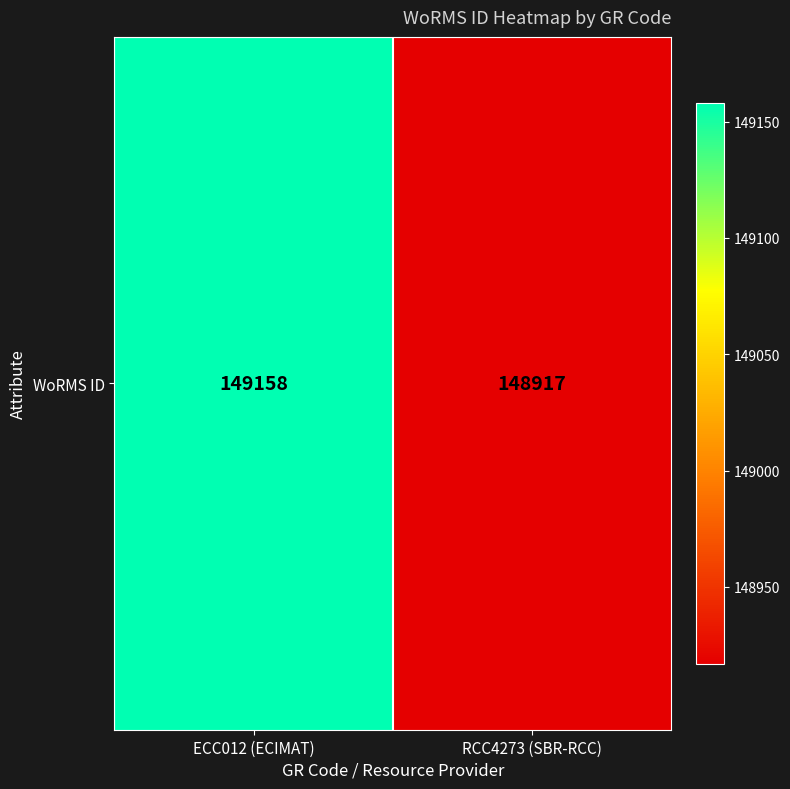

Reading left to right, transcribe all the data shown in this chart.

ECC012 (ECIMAT)=149158	RCC4273 (SBR-RCC)=148917